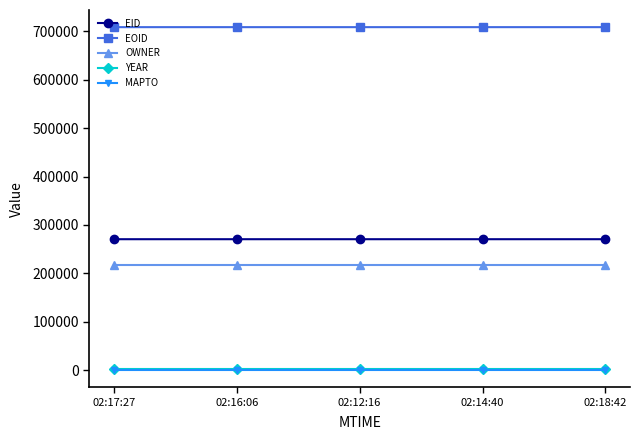

At how many categories does at least one series exceed 611955?

5